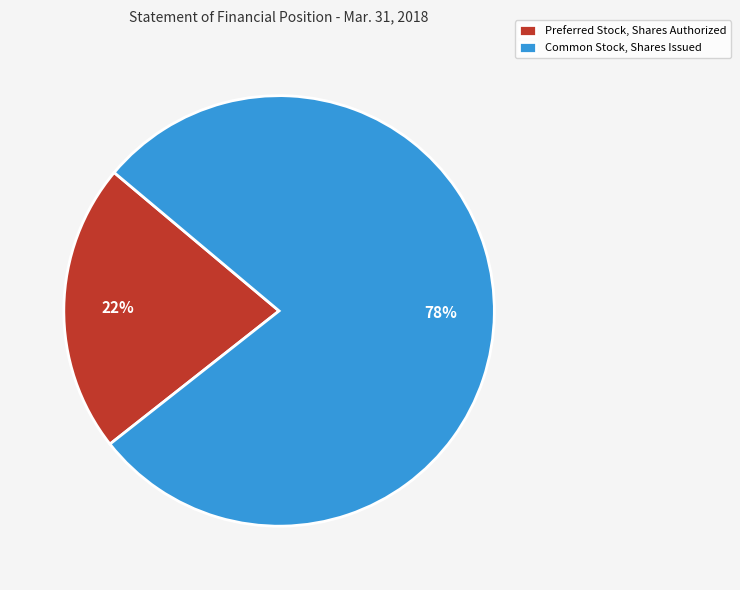

The Common Stock, Shares Issued slice represents 67% of the pie. True or false?

False